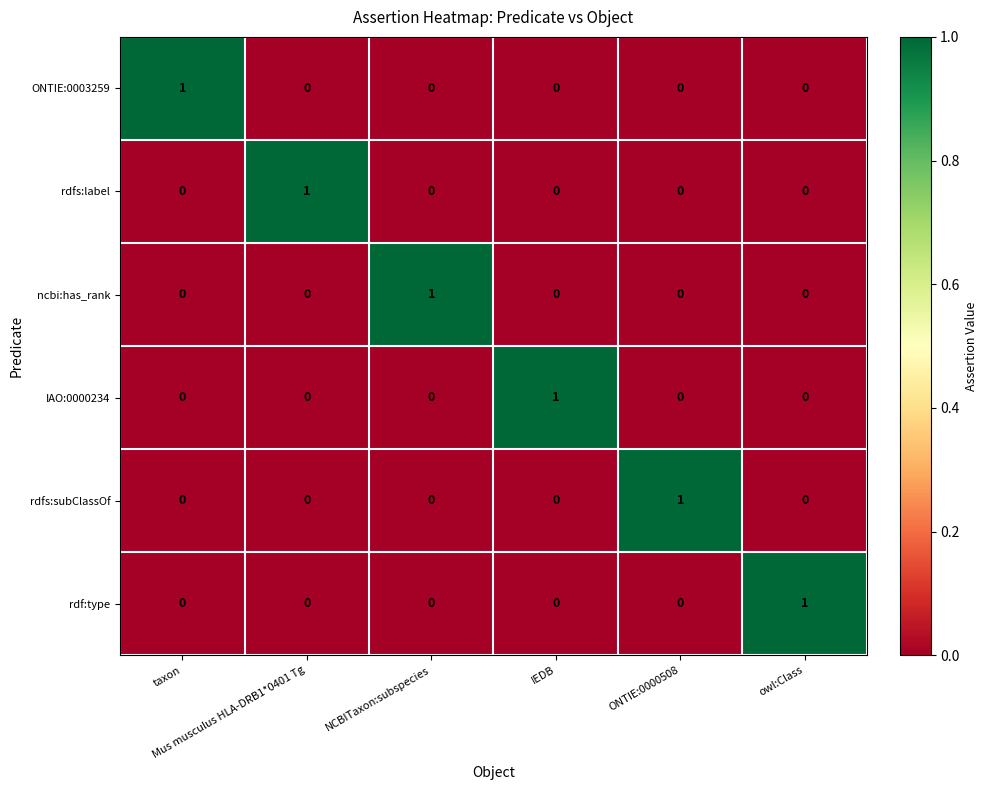

At how many categories does at least one series exceed 0?

6